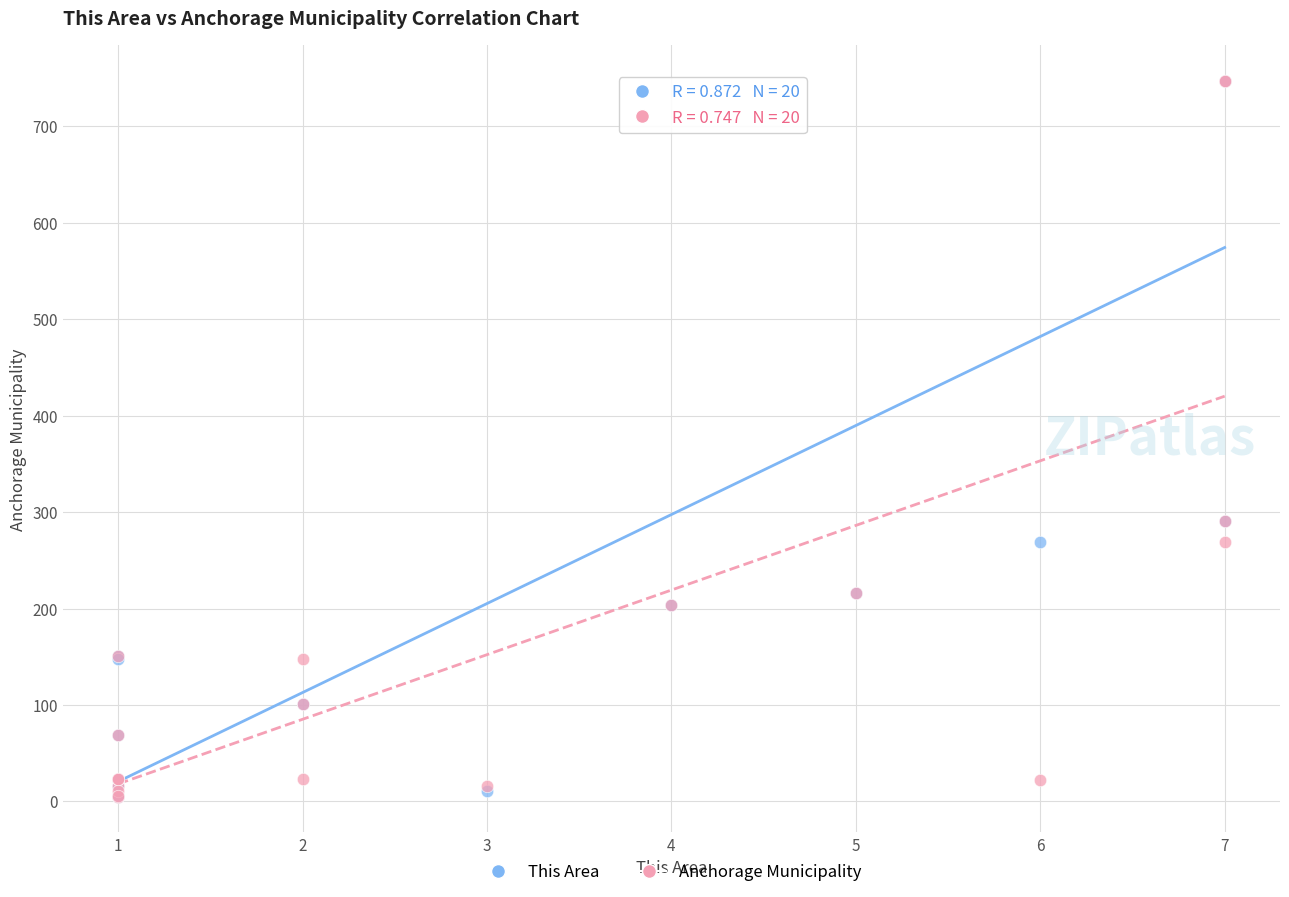

What are all the series names shown in the legend?

This Area, Anchorage Municipality